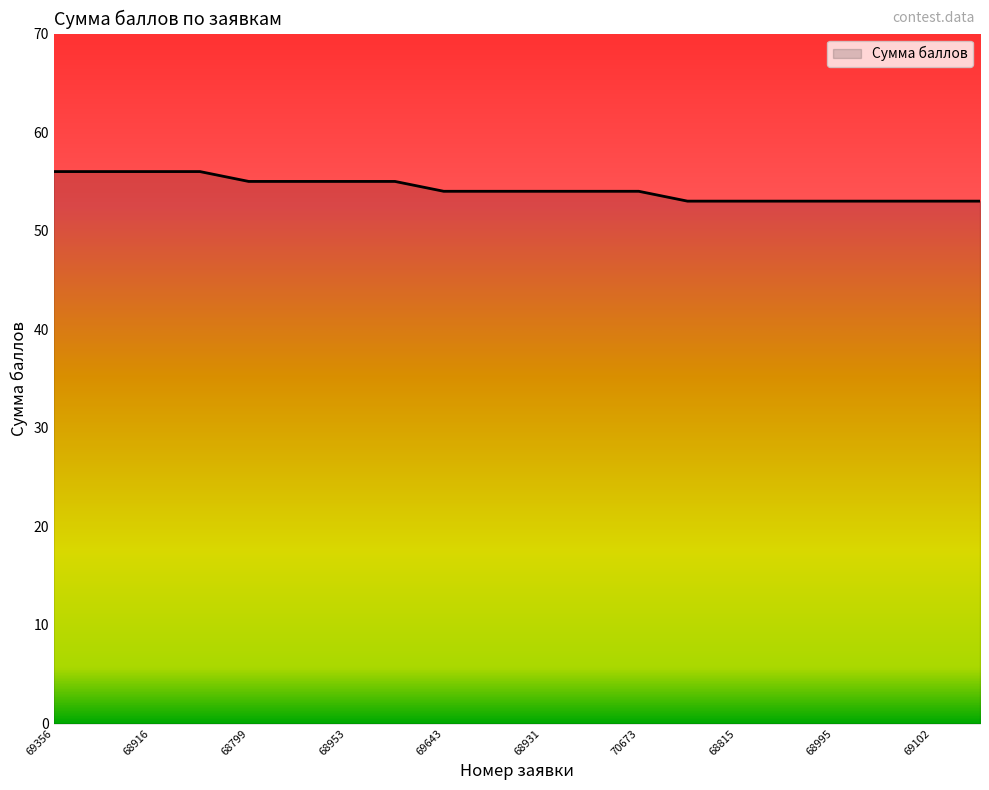

How many lines are shown in the chart?

1